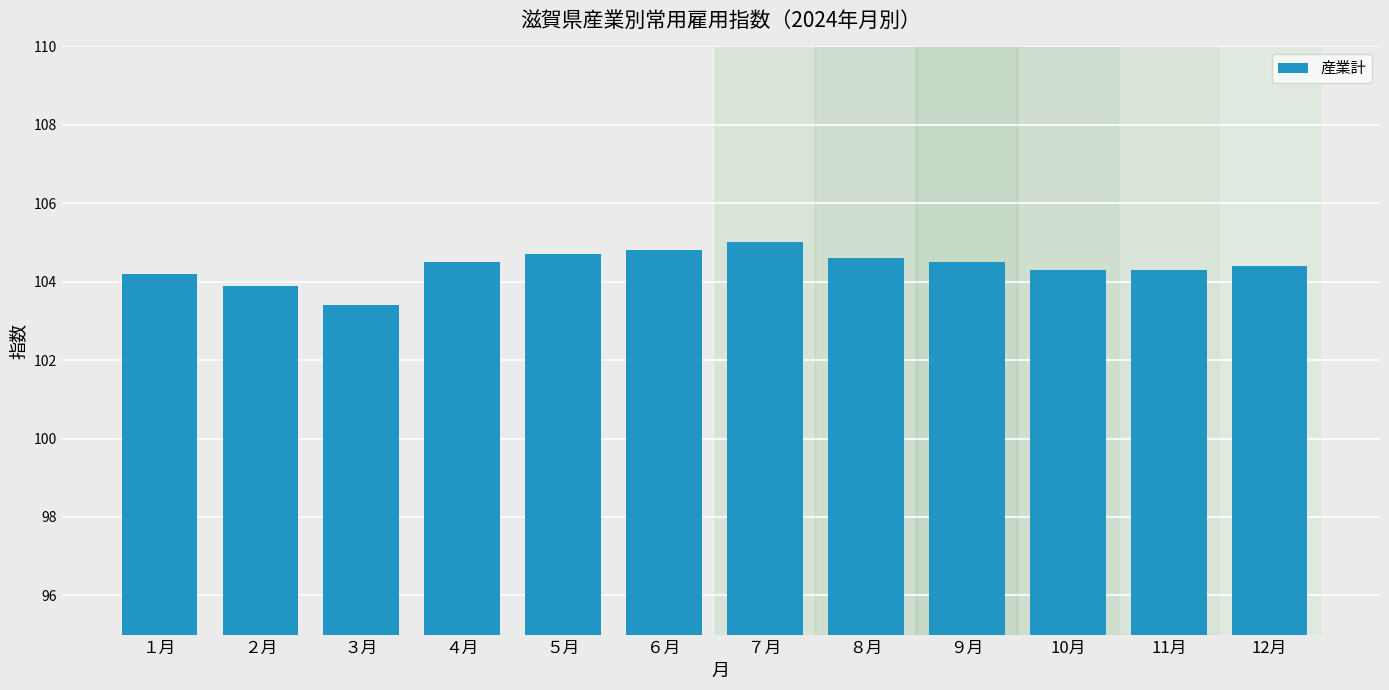

How many distinct data groups are displayed?

1